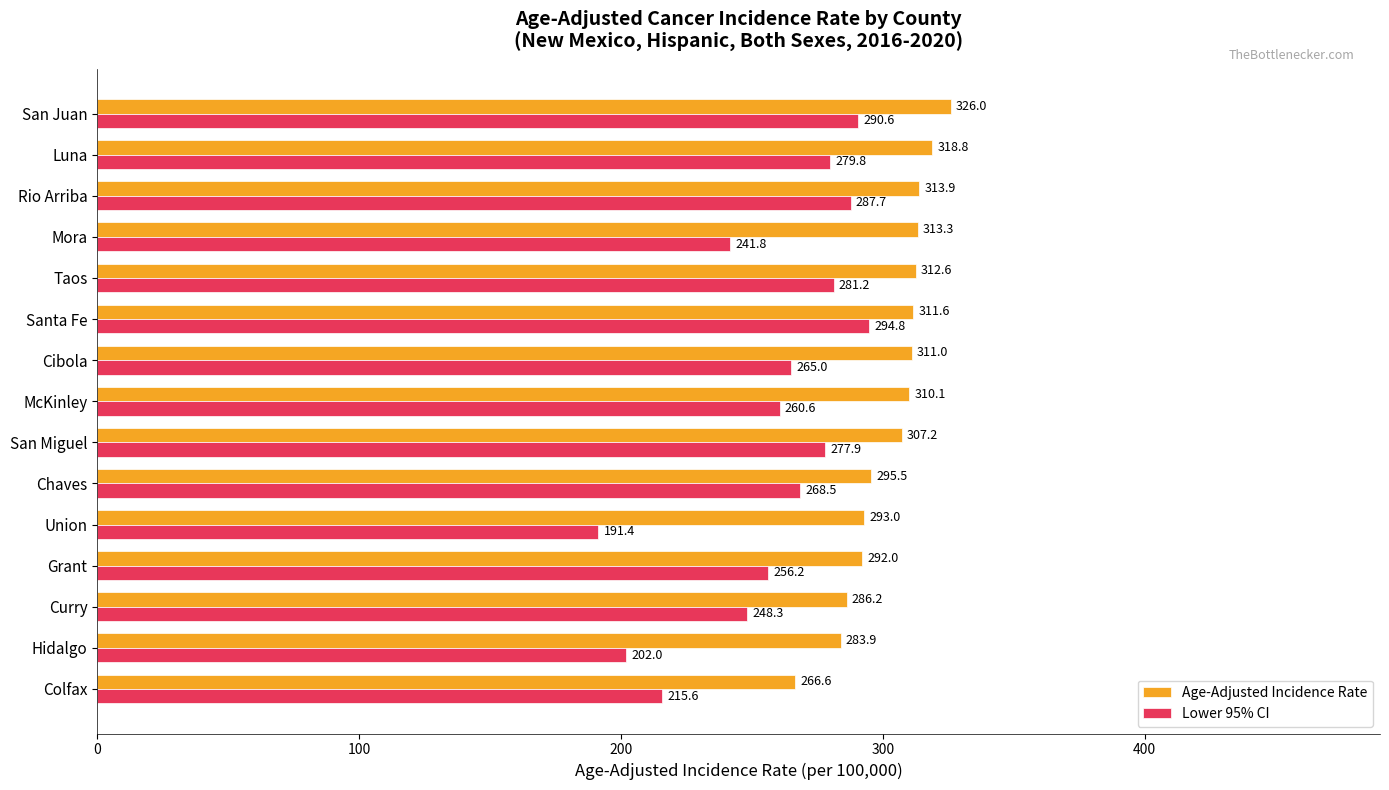

At which label is Lower 95% CI closest to 243?

Mora